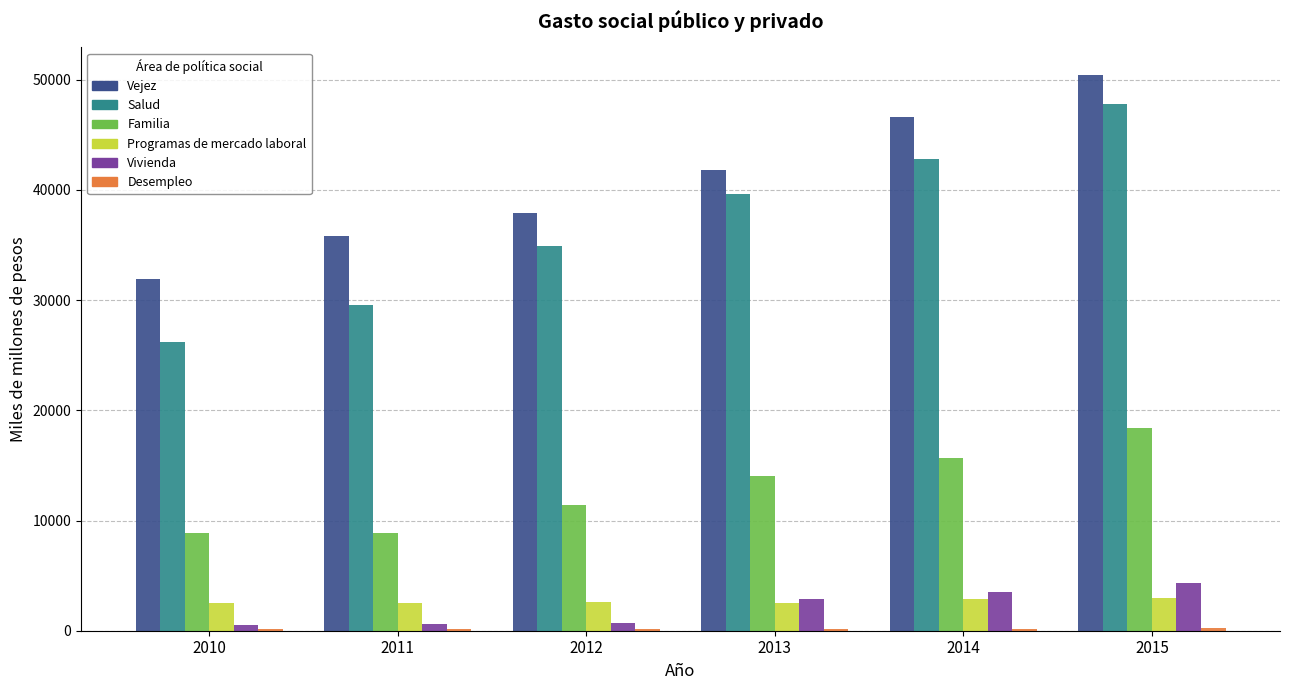

How many values in the Salud series exceed 39601?

3